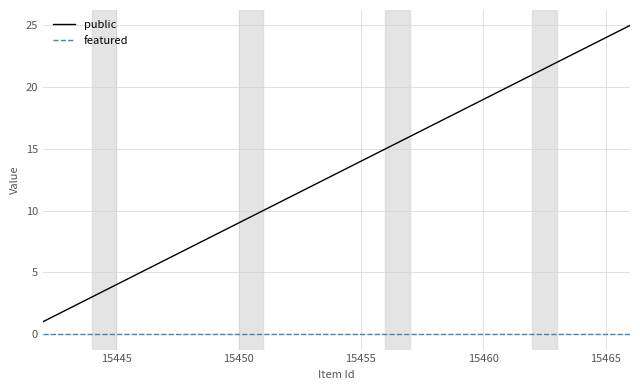

Which series has the widest spread of values?

public